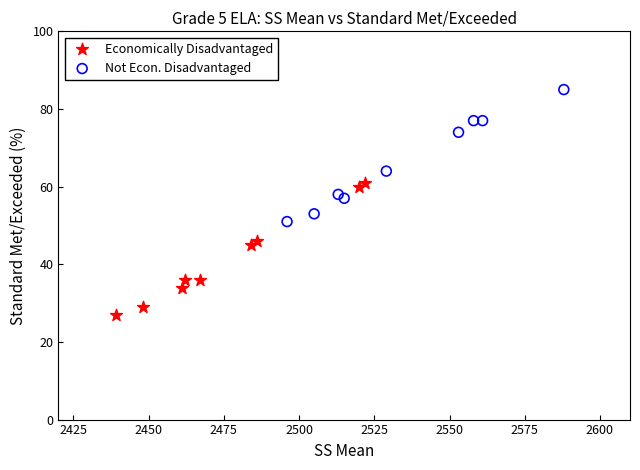

Which series contains the lowest Y value?

Economically Disadvantaged